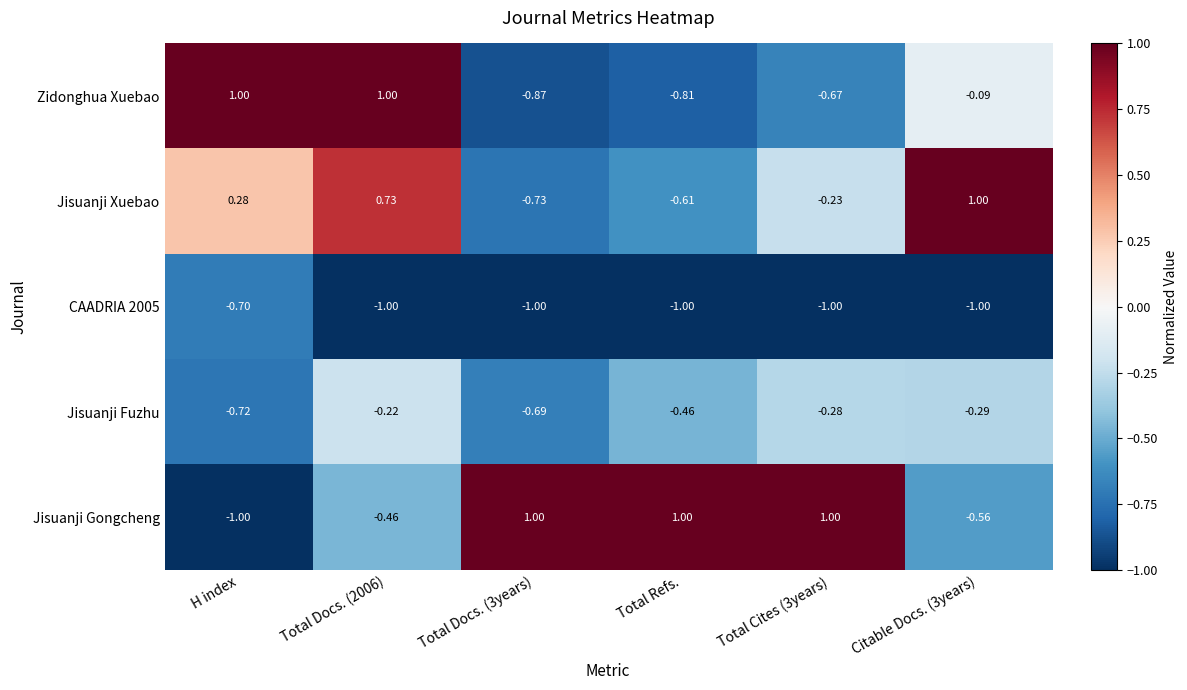

What is the total value across all series at Total Cites (3years)?

-1.2